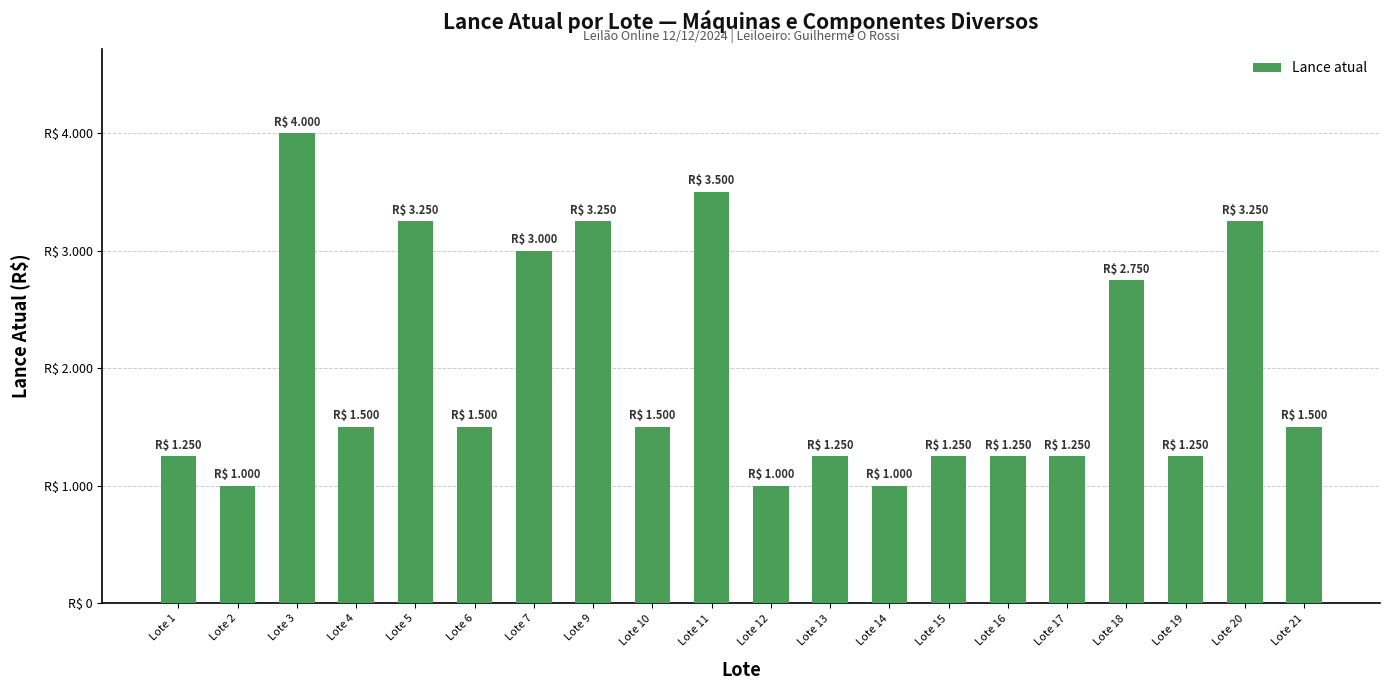

Between Lote 21 and Lote 7, which is larger?

Lote 7